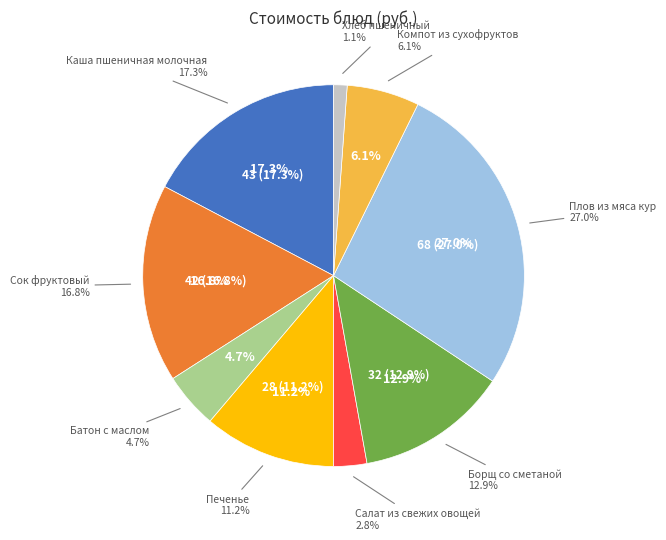

What percentage is the Борщ со сметаной slice, to the nearest percent?

13%